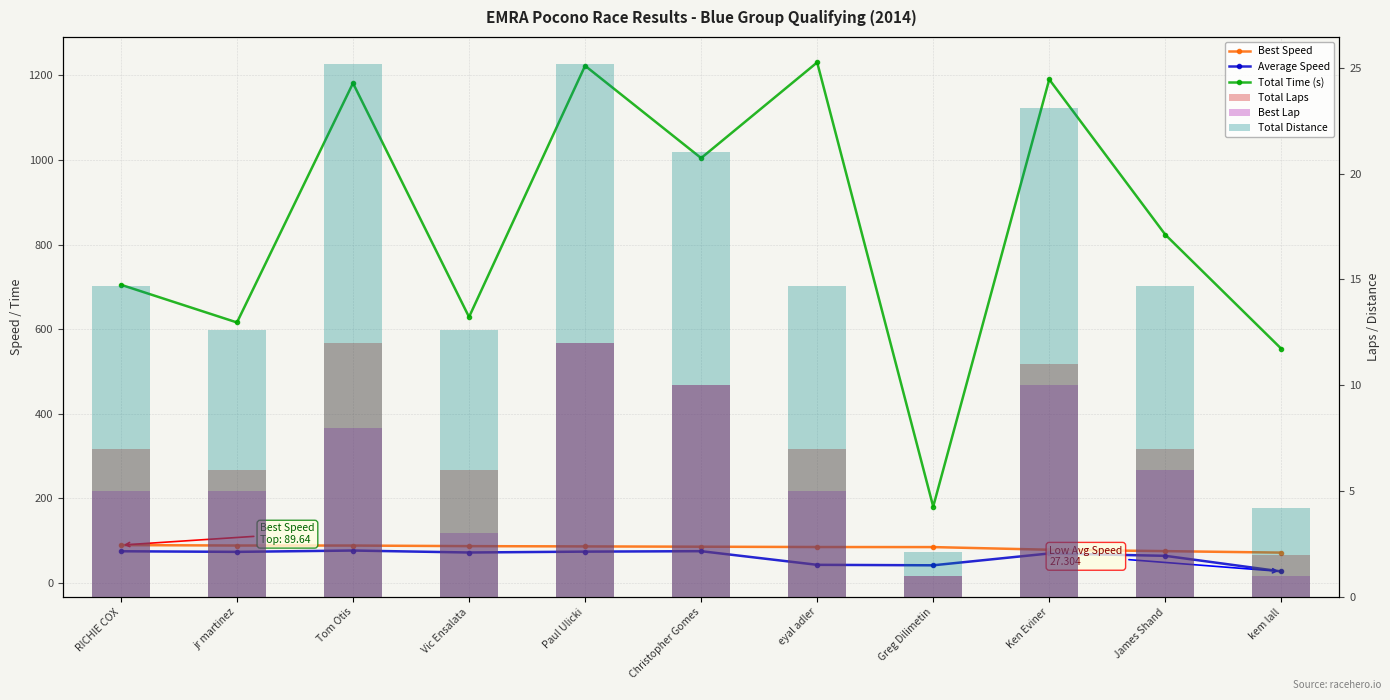

How many data points does each series have?

11